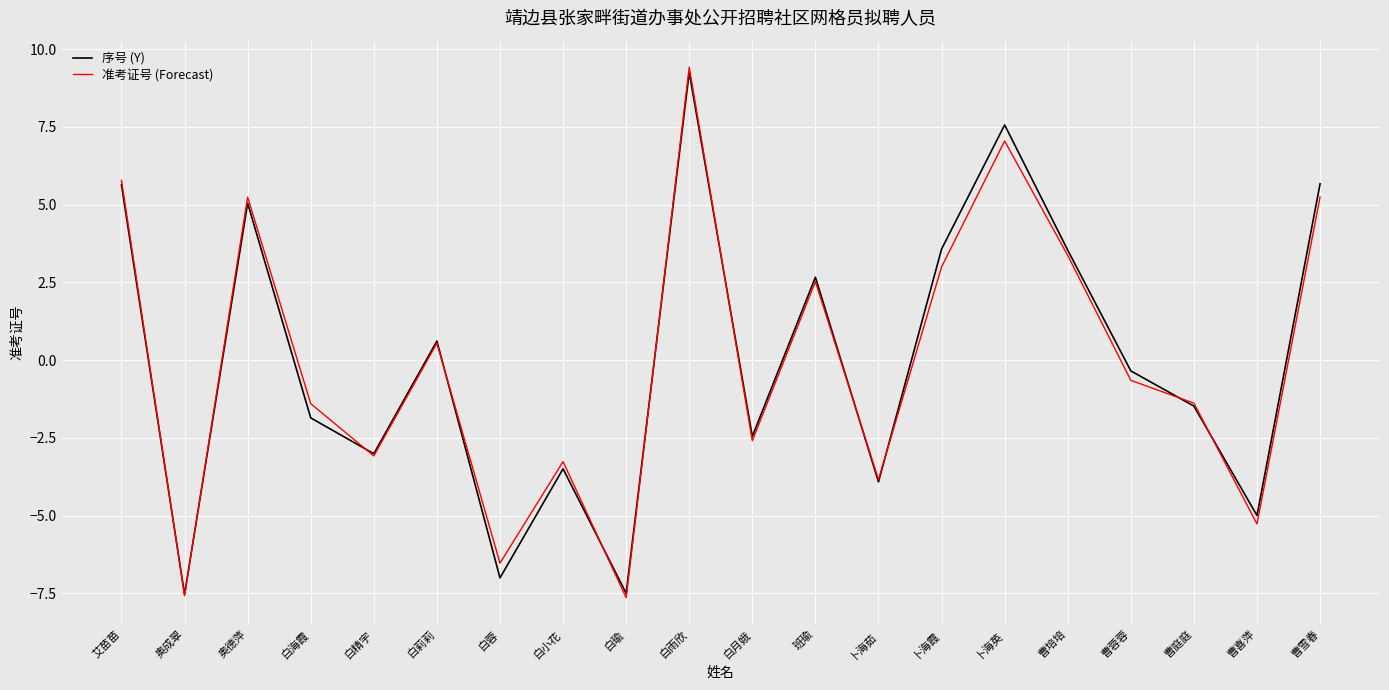

At 曹喜萍, list the series in order from smallest to largest.

准考证号 (Forecast), 序号 (Y)